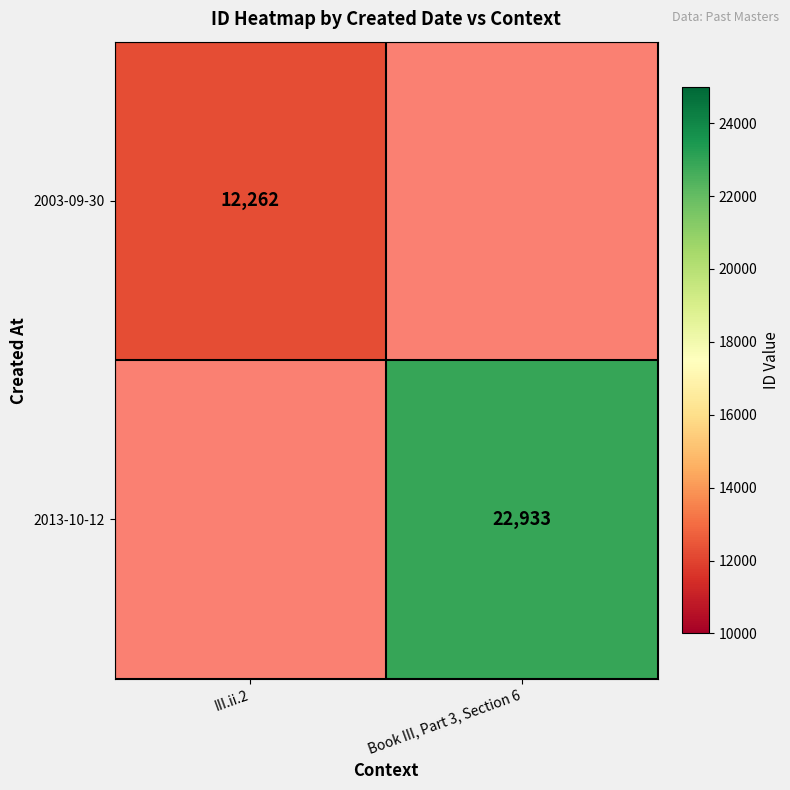

How many categories are shown in the chart?

2